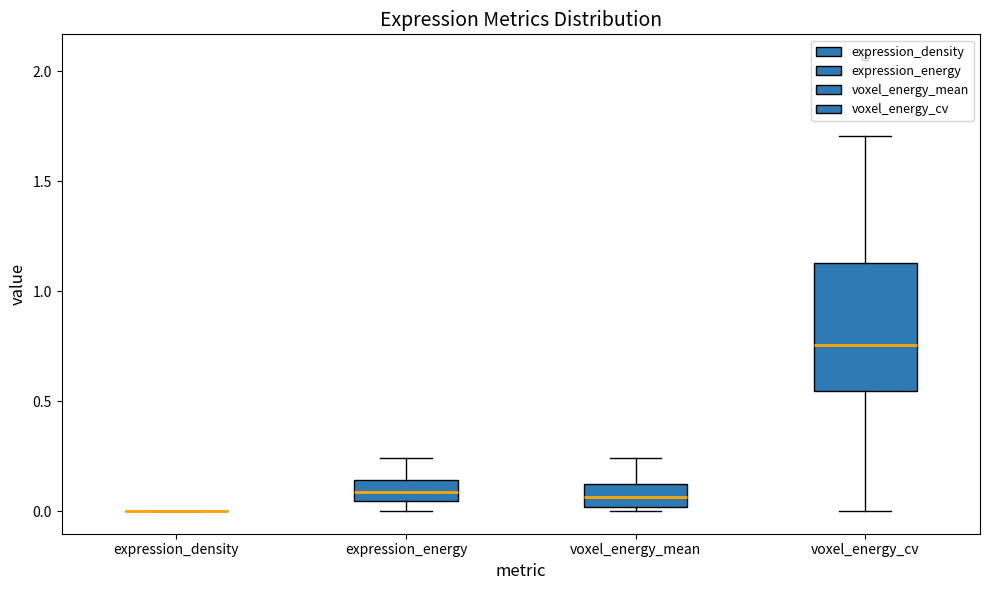

Comparing the boxes themselves (not the whiskers), which one is the tallest?

voxel_energy_cv